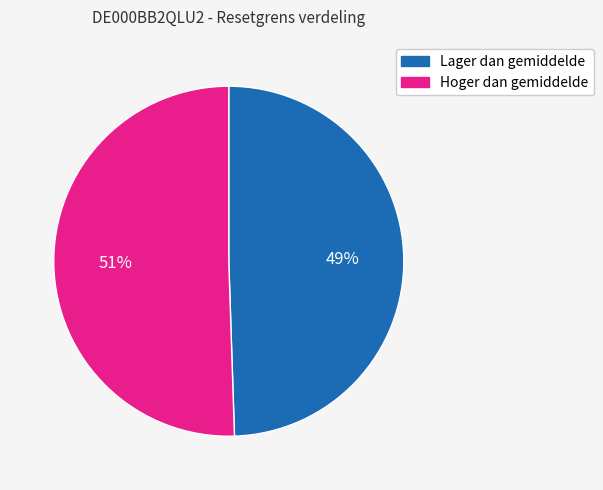

Is there a majority slice in this chart?

Yes